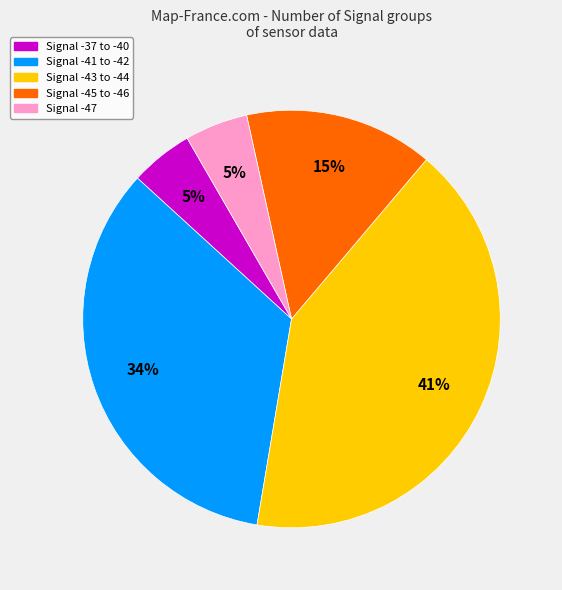

Is there any slice that represents more than half of the pie?

No